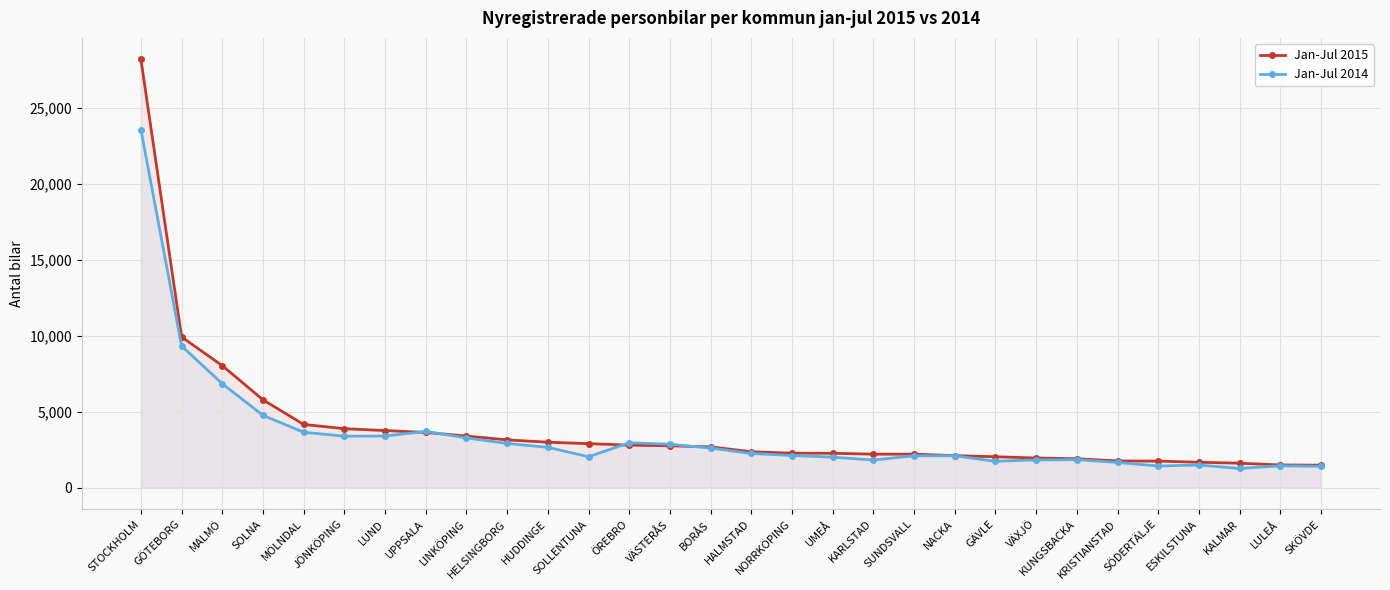

What is the highest value of the Jan-Jul 2014 series?

23580